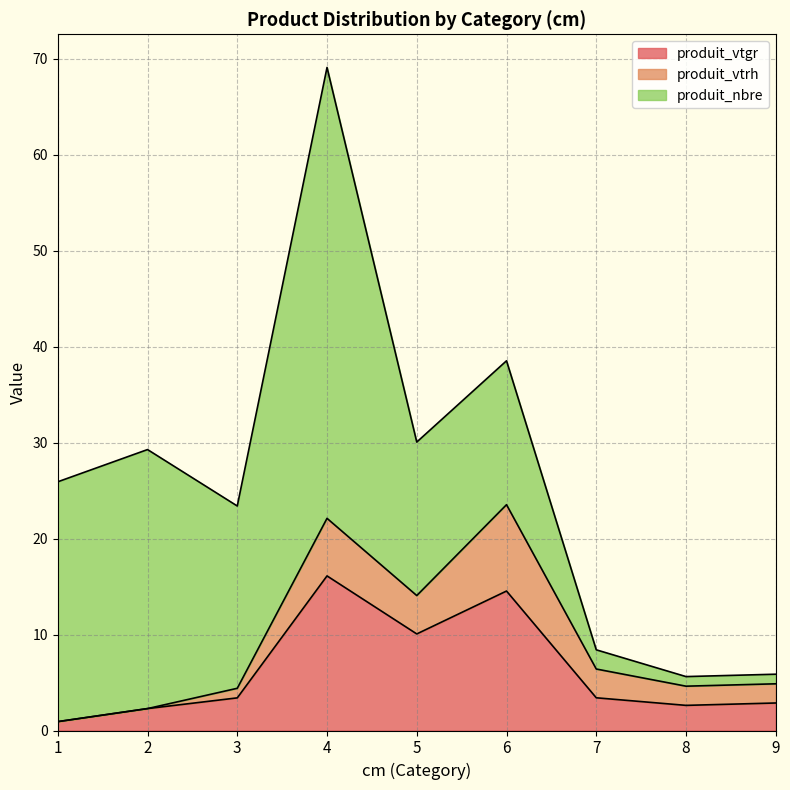

Which series has the largest range (max minus min)?

produit_nbre